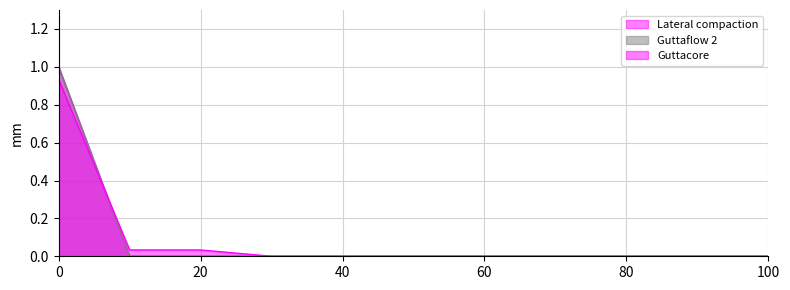

How many intersections are there between Guttacore and Guttaflow 2?

1